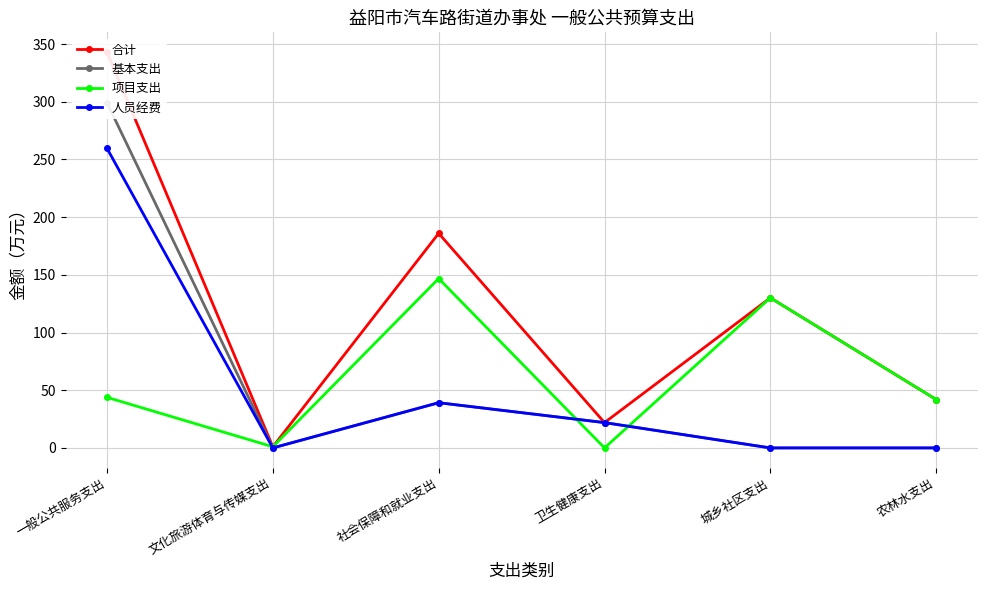

Reading left to right, transcribe all the data shown in this chart.

合计: 343.0	1.0	186.0	21.9	130.1	41.9
基本支出: 299.2	0.0	39.2	21.9	0.0	0.0
项目支出: 43.8	1.0	146.8	0.0	130.1	41.9
人员经费: 259.7	0.0	39.2	21.9	0.0	0.0